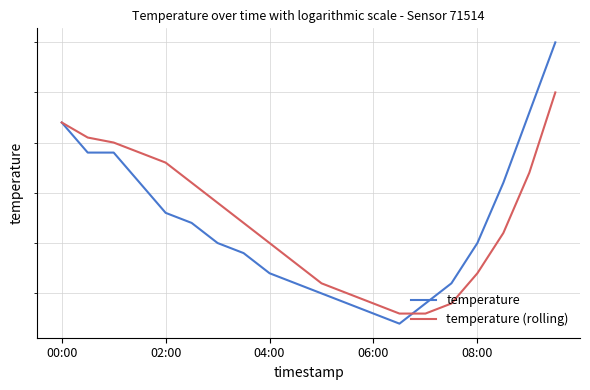

True or false: temperature and temperature (rolling) cross at least once.

True